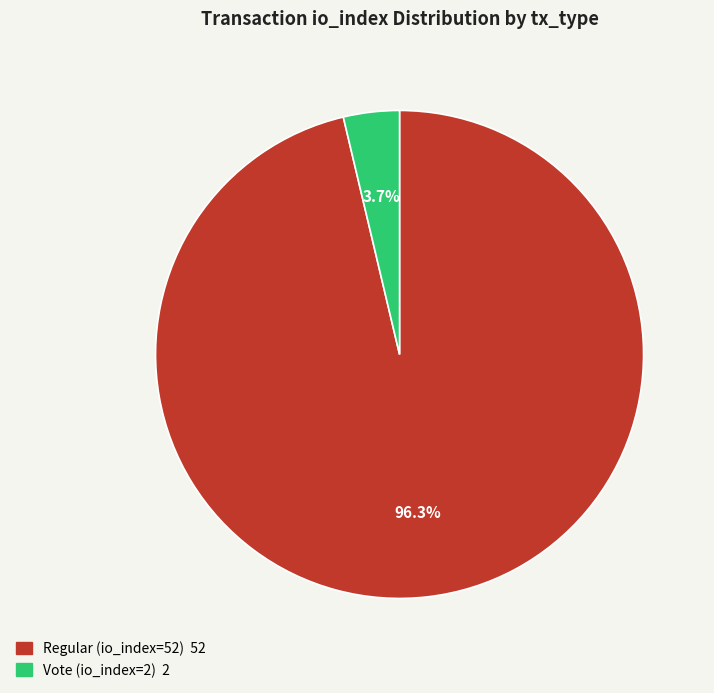

What is the ratio of the value at Regular (io_index=52) to the value at Vote (io_index=2)?

26.0